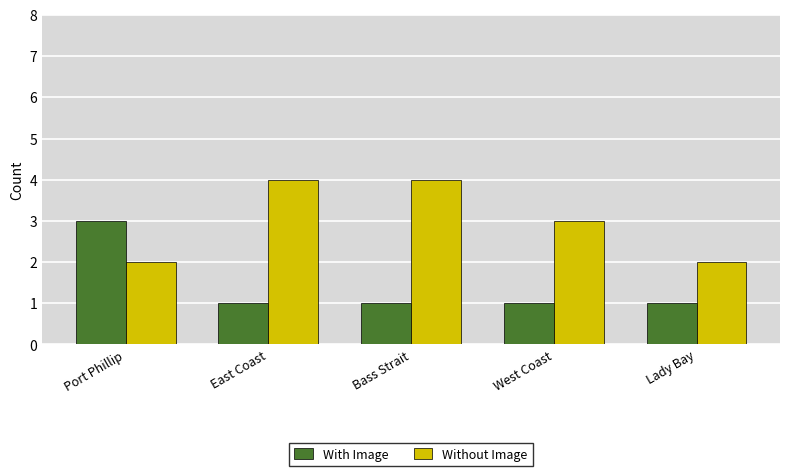

Reading left to right, extract all data points from this chart.

With Image: Port Phillip=3	East Coast=1	Bass Strait=1	West Coast=1	Lady Bay=1
Without Image: Port Phillip=2	East Coast=4	Bass Strait=4	West Coast=3	Lady Bay=2